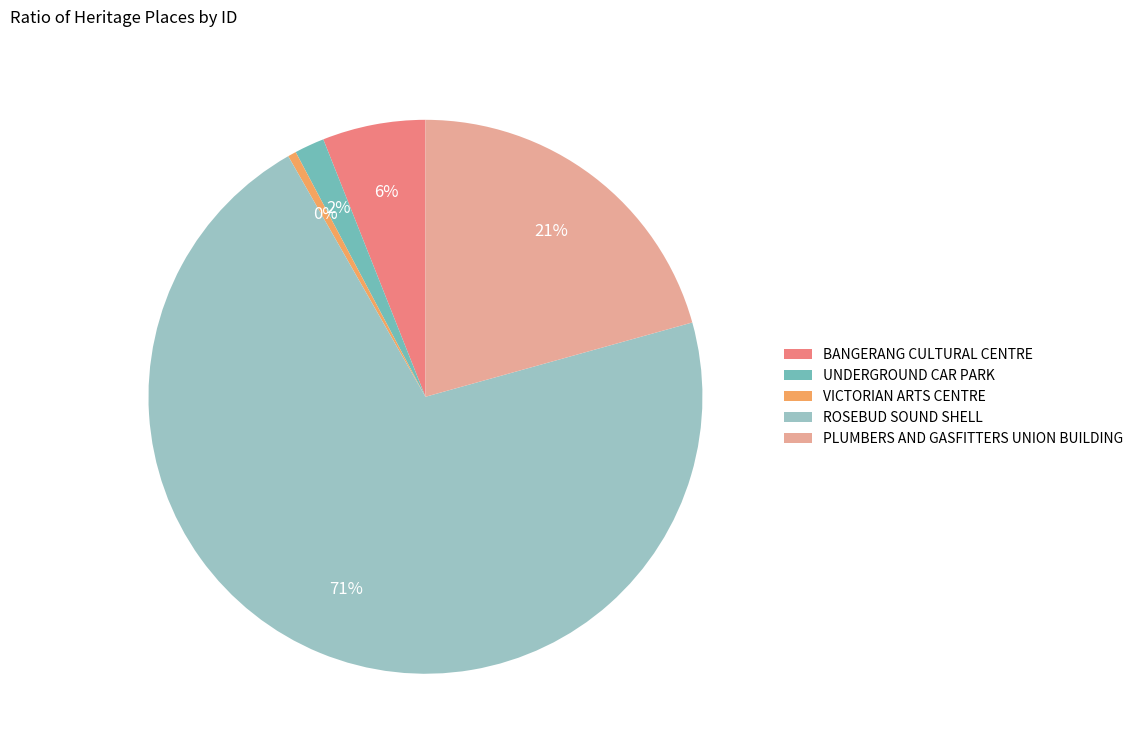

What is the largest slice in the pie chart?

ROSEBUD SOUND SHELL